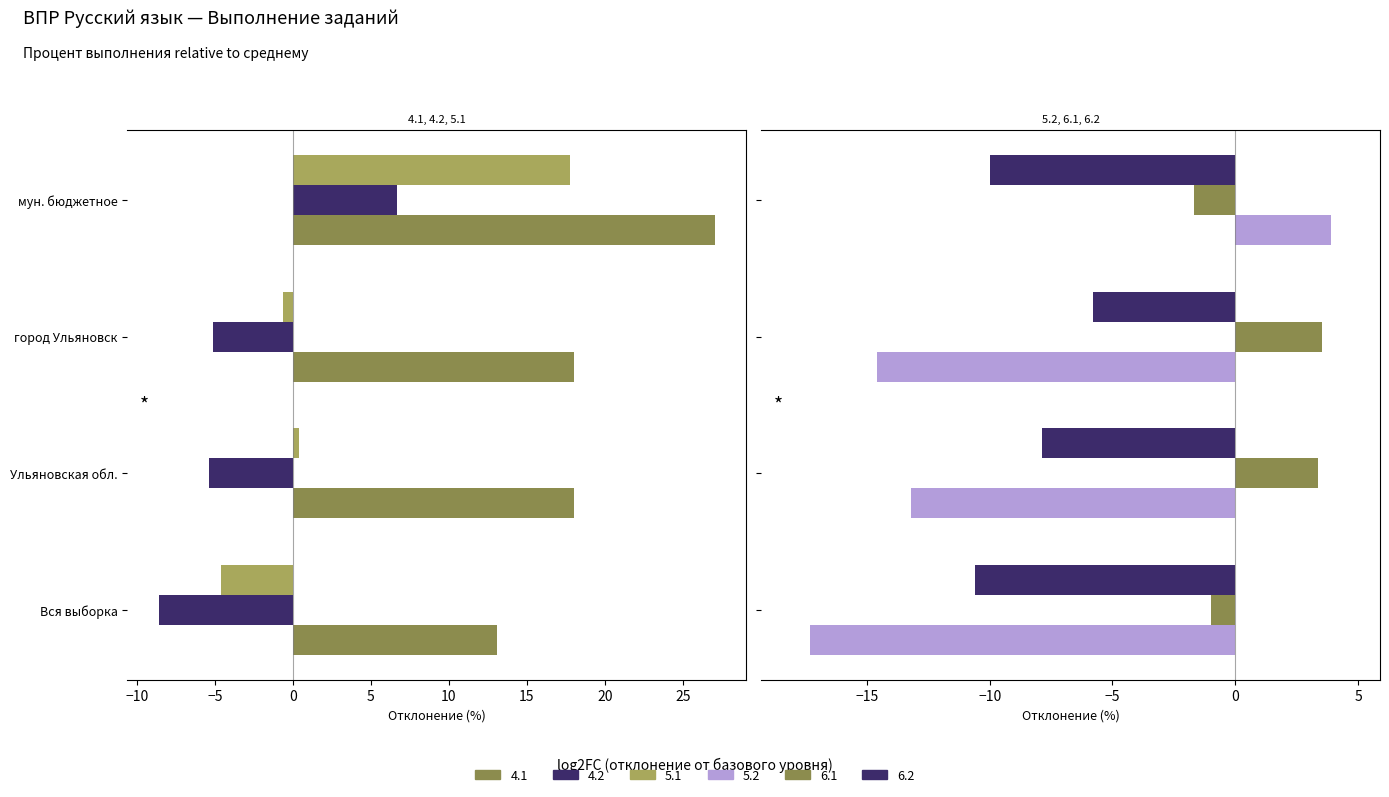

What is the sum of all 6.2 values?

-34.3